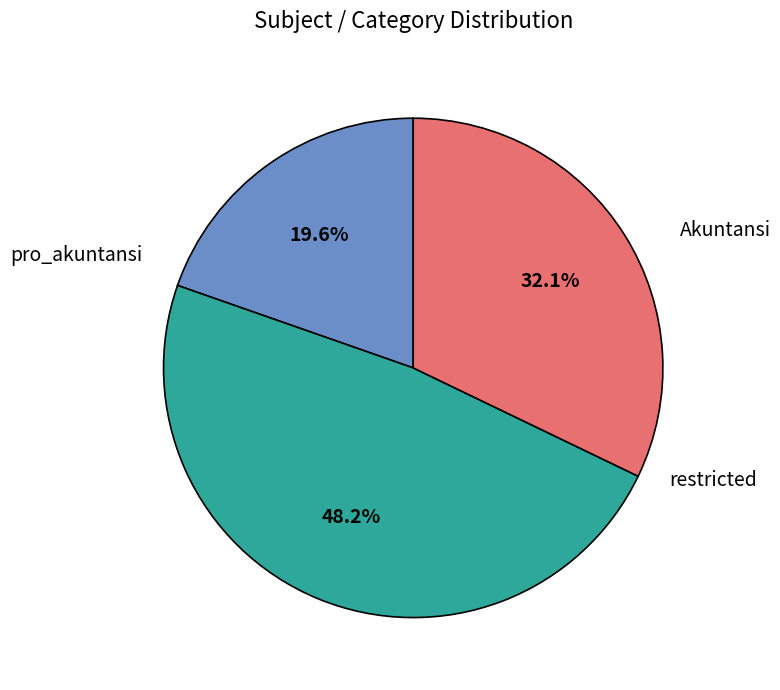

Is there a majority slice in this chart?

No